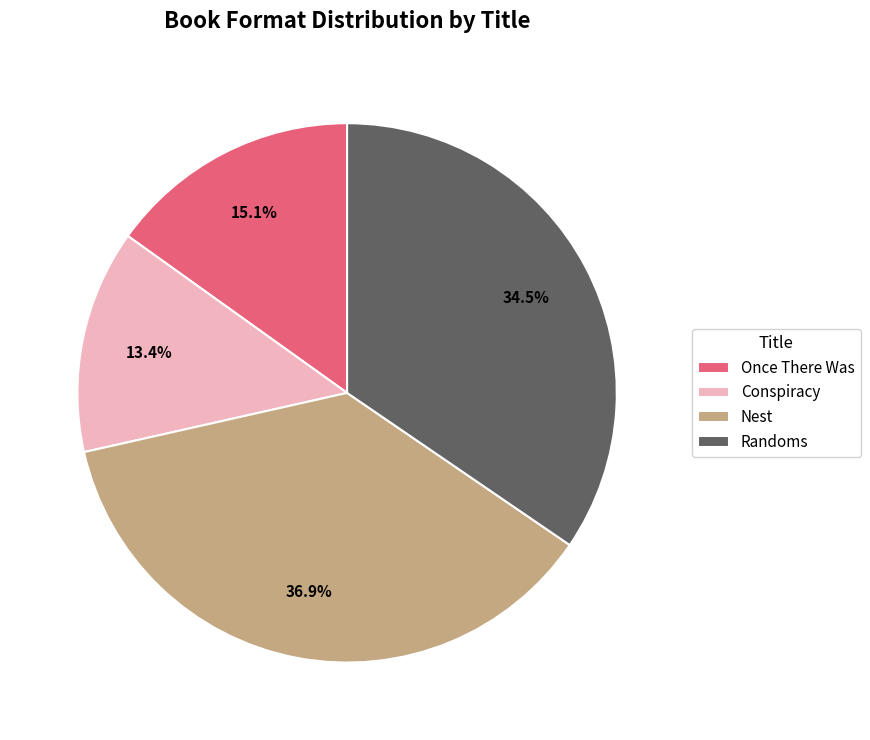

To the nearest percent, what portion does Nest represent?

37%